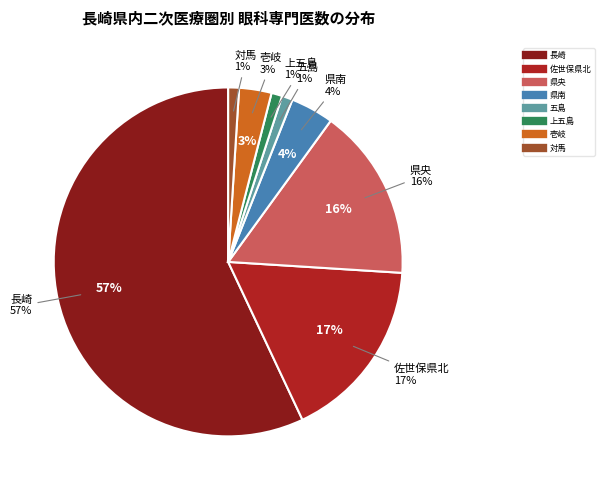

To the nearest percent, what percentage of the pie is 上五島?

1%